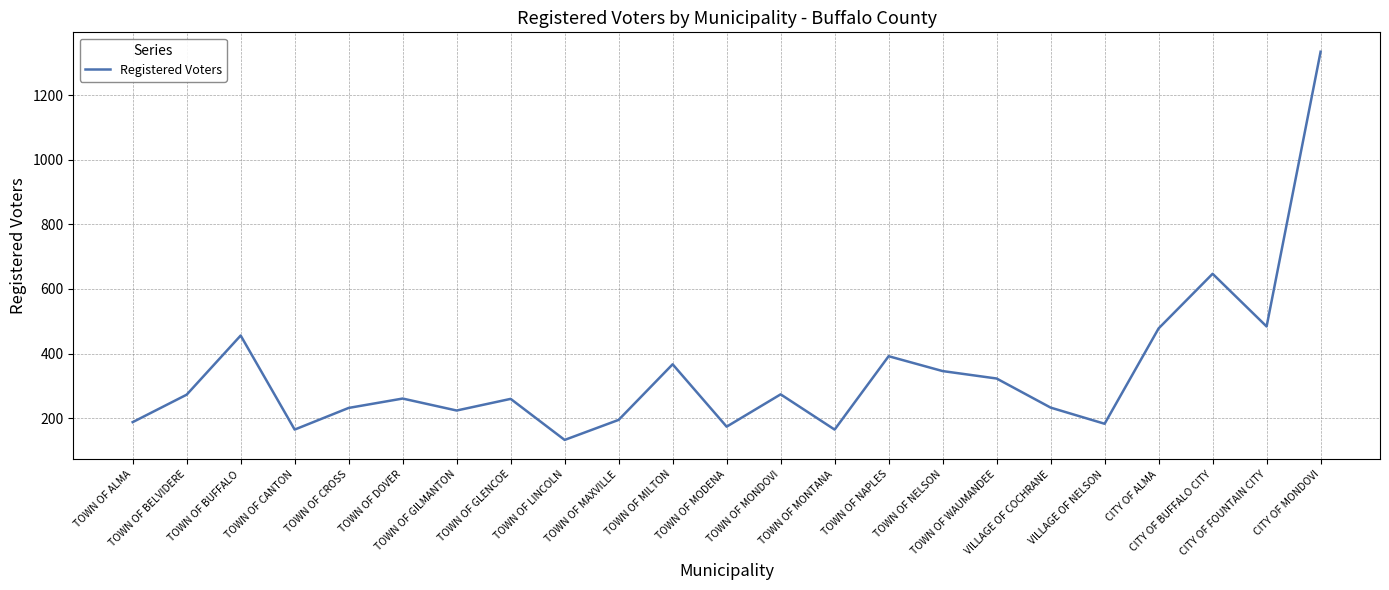

Is this an area chart (filled region under the line)?

No